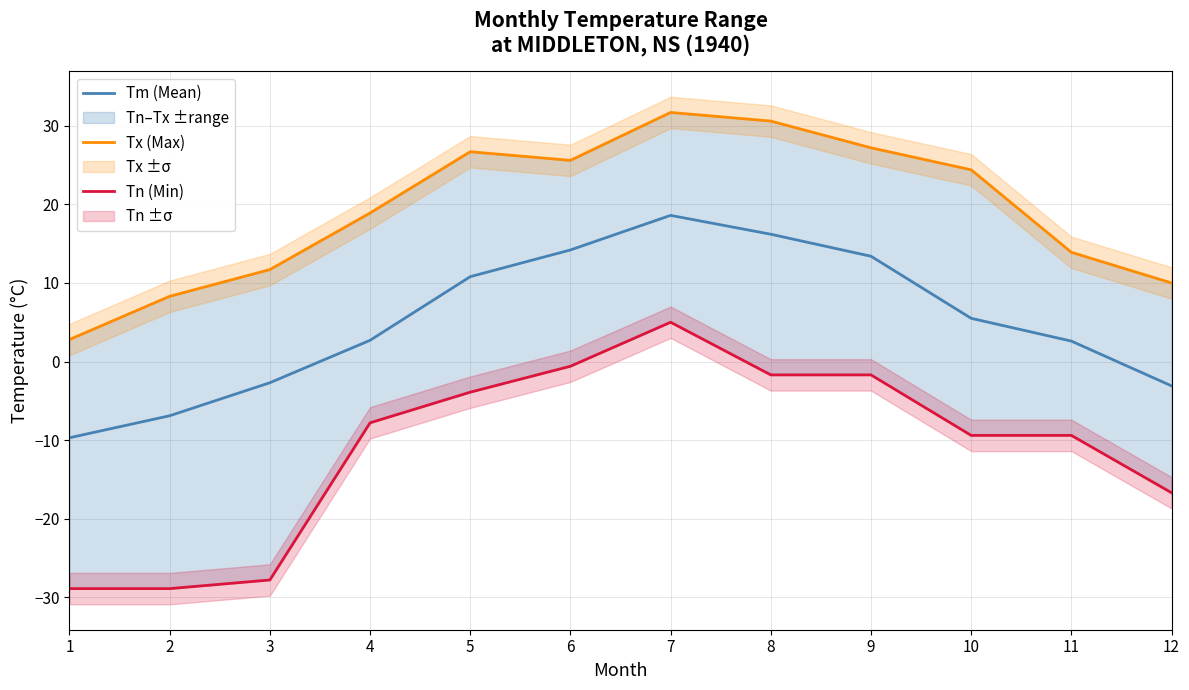

True or false: Tn (Min) and Tm (Mean) cross at least once.

False